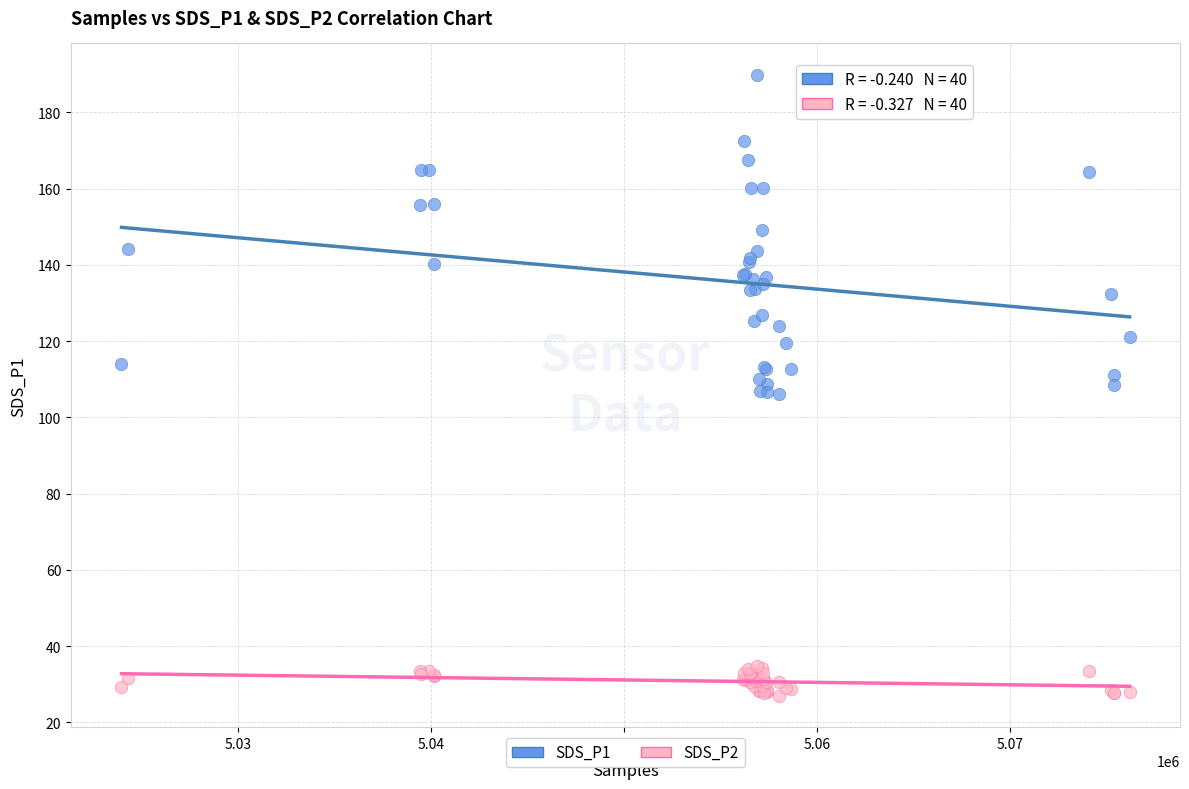

What are all the series names shown in the legend?

SDS_P1, SDS_P2